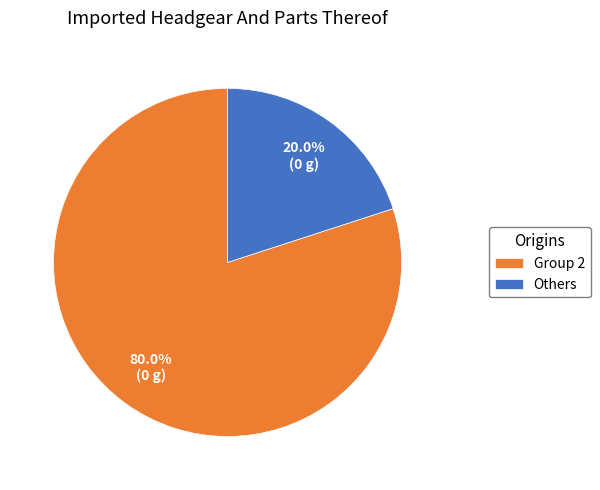

Approximately how many times larger is the value at Group 2 compared to Others?

4.0